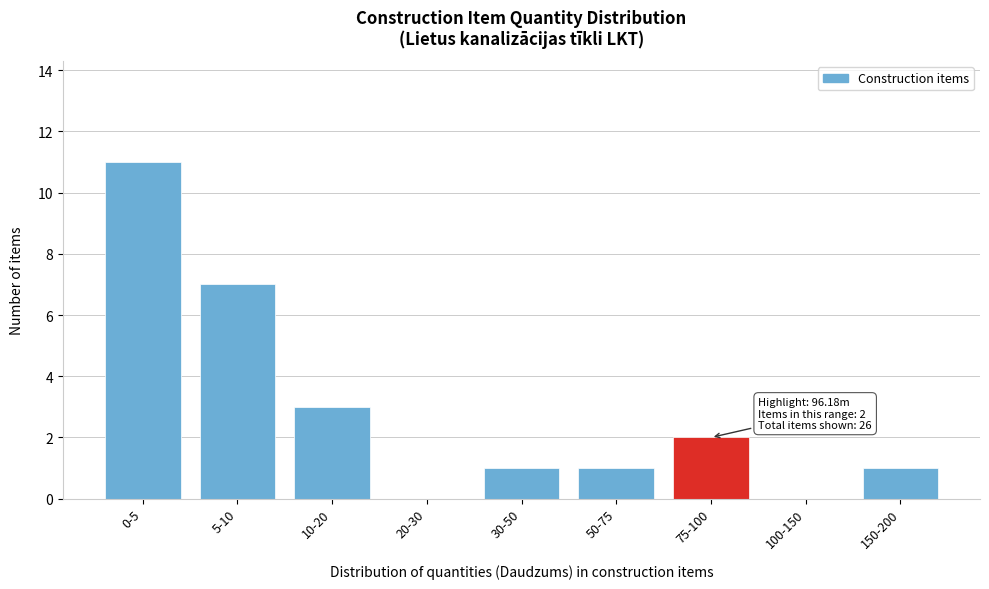

Reading left to right, extract all data points from this chart.

0-5=11	5-10=7	10-20=3	20-30=0	30-50=1	50-75=1	75-100=2	100-150=0	150-200=1